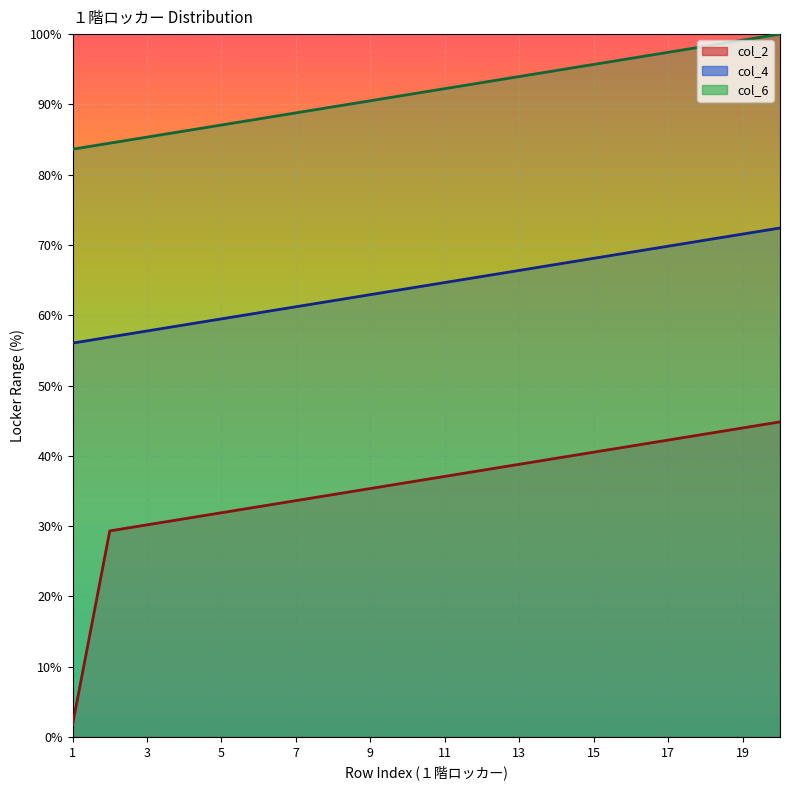

What is the highest value of the col_6 series?

100.0